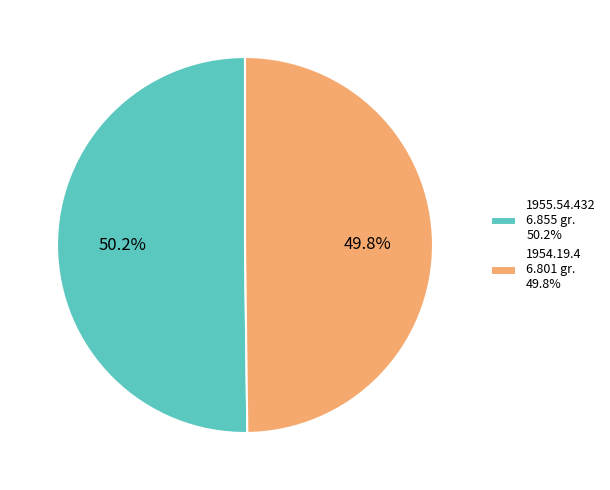

To the nearest percent, what percentage of the pie is 1955.54.432?

50%